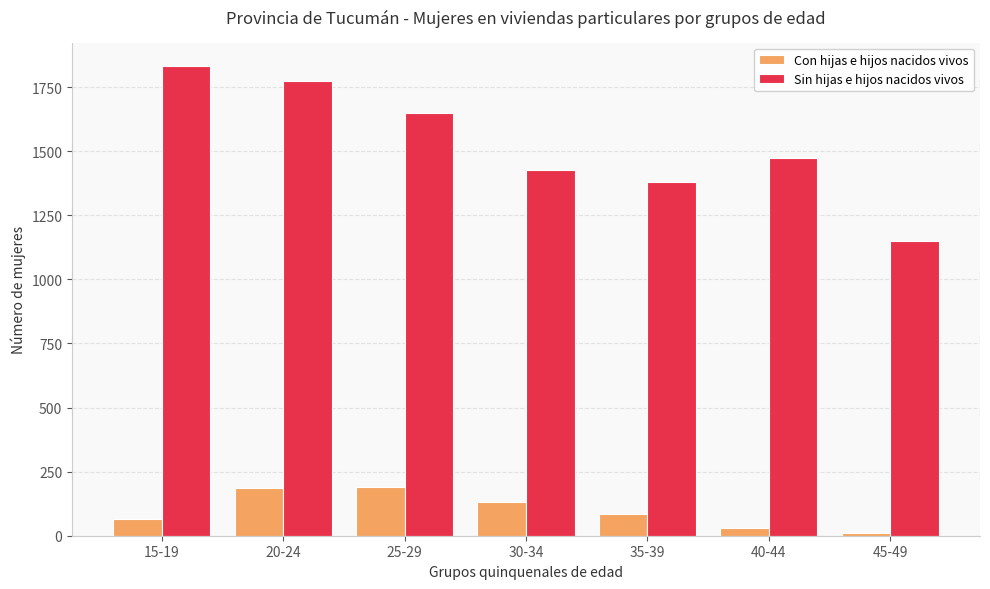

True or false: Sin hijas e hijos nacidos vivos has a value of 1832 at 15-19.

True